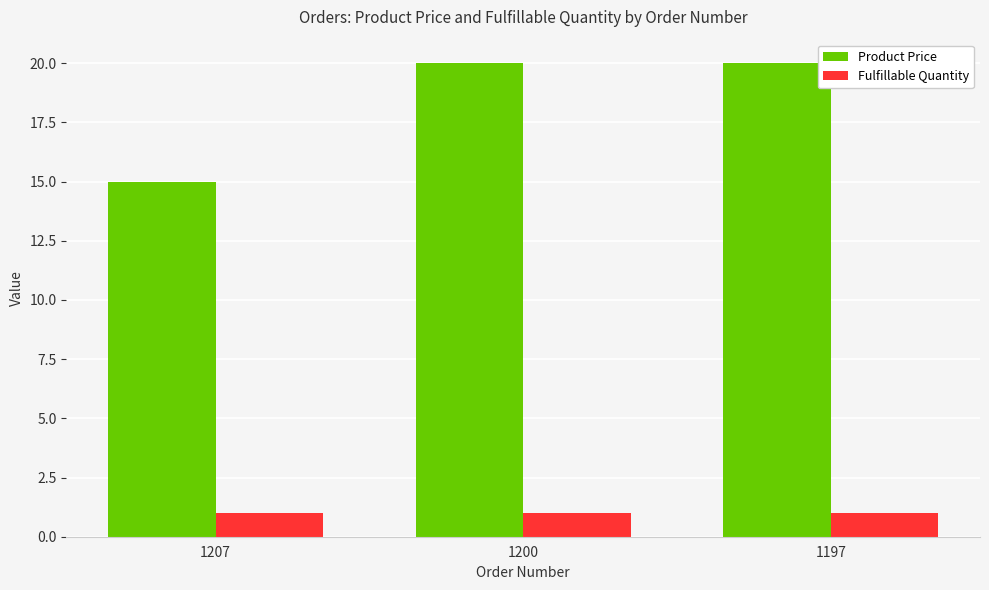

What is the approximate value of Product Price at 1197?

20.0